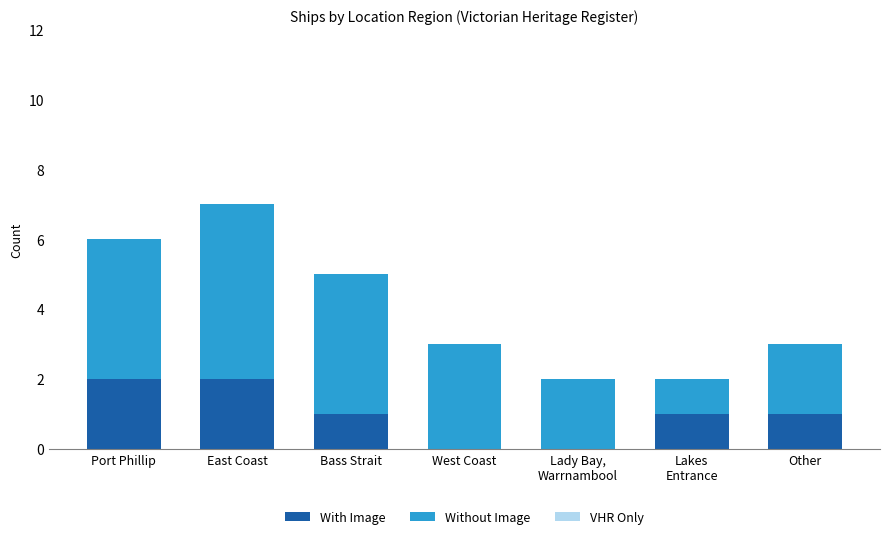

The value of With Image at Bass Strait is 1. True or false?

True